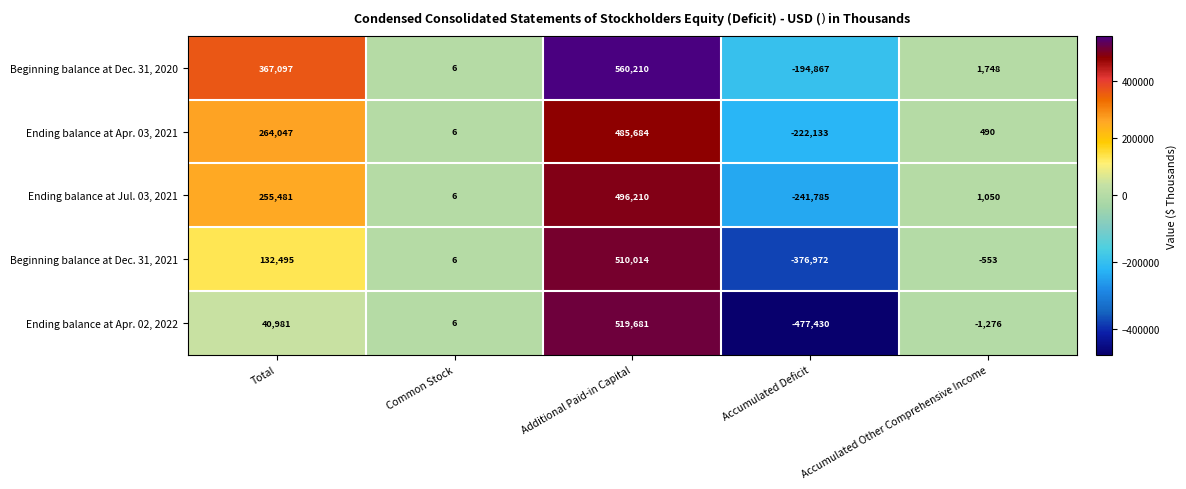

True or false: Ending balance at Jul. 03, 2021 has a value of 1050 at Accumulated Other Comprehensive Income.

True